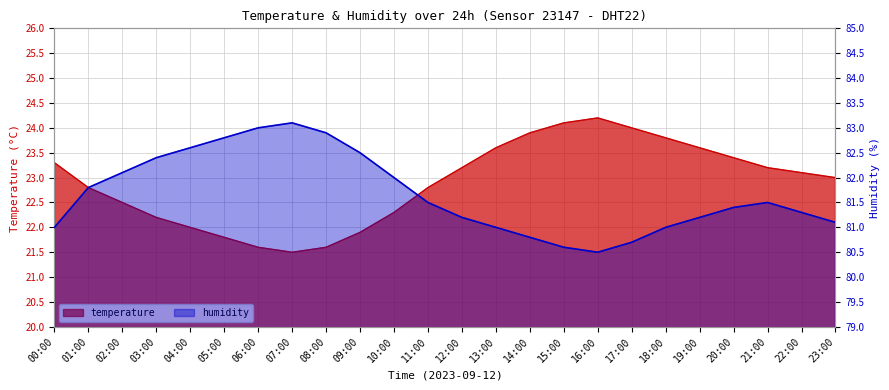

Reading right to left, list all the values displayed in this chart.

temperature: 23:00=23.0	22:00=23.1	21:00=23.2	20:00=23.4	19:00=23.6	18:00=23.8	17:00=24.0	16:00=24.2	15:00=24.1	14:00=23.9	13:00=23.6	12:00=23.2	11:00=22.8	10:00=22.3	09:00=21.9	08:00=21.6	07:00=21.5	06:00=21.6	05:00=21.8	04:00=22.0	03:00=22.2	02:00=22.5	01:00=22.8	00:00=23.3
humidity: 23:00=81.1	22:00=81.3	21:00=81.5	20:00=81.4	19:00=81.2	18:00=81.0	17:00=80.7	16:00=80.5	15:00=80.6	14:00=80.8	13:00=81.0	12:00=81.2	11:00=81.5	10:00=82.0	09:00=82.5	08:00=82.9	07:00=83.1	06:00=83.0	05:00=82.8	04:00=82.6	03:00=82.4	02:00=82.1	01:00=81.8	00:00=81.0